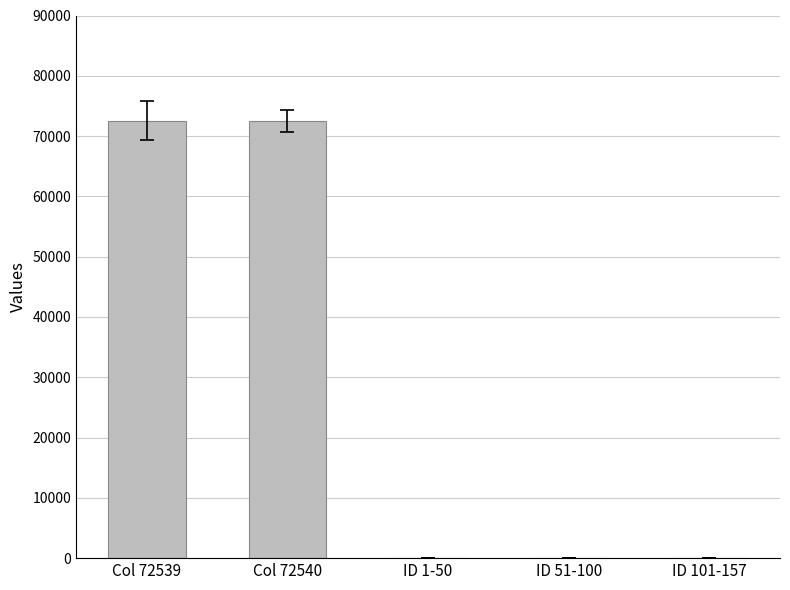

What is the sum of all values?

145236